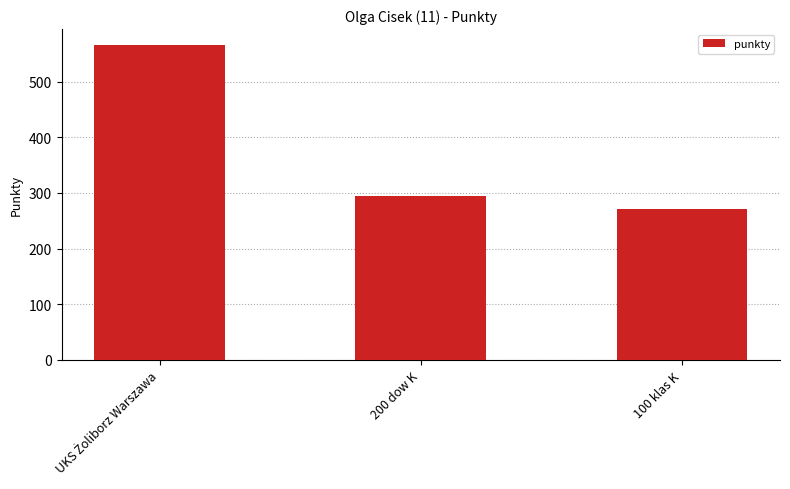

Count the number of data series in this chart.

1